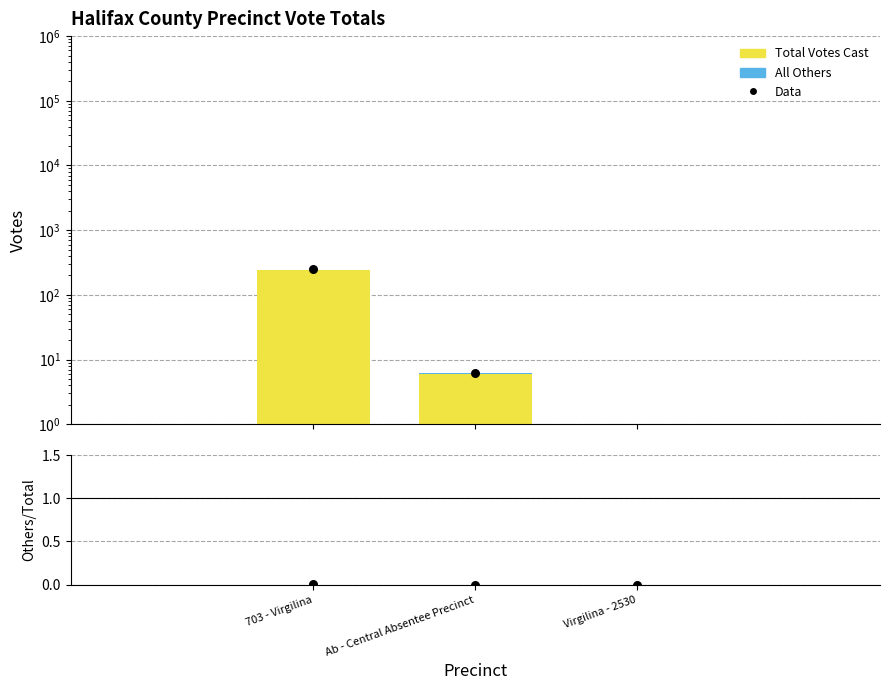

Is the value of All Others / Total at Virgilina - 2530 greater than the value of All Others at Ab - Central Absentee Precinct?

No